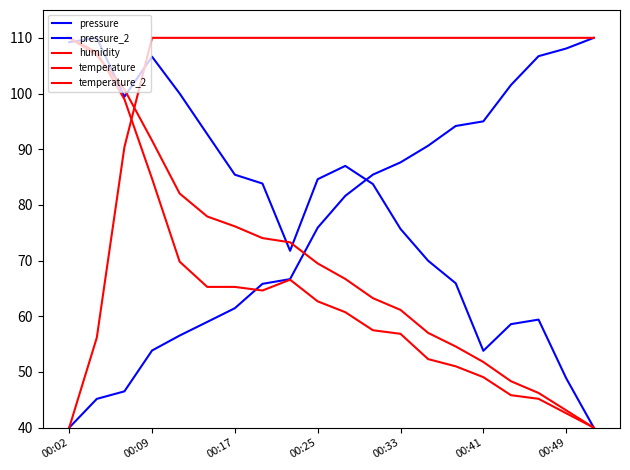

Does the chart have visible grid lines?

No